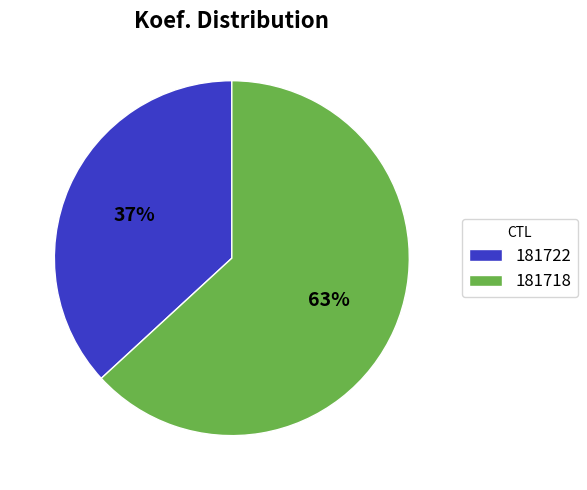

What is the majority slice?

181718